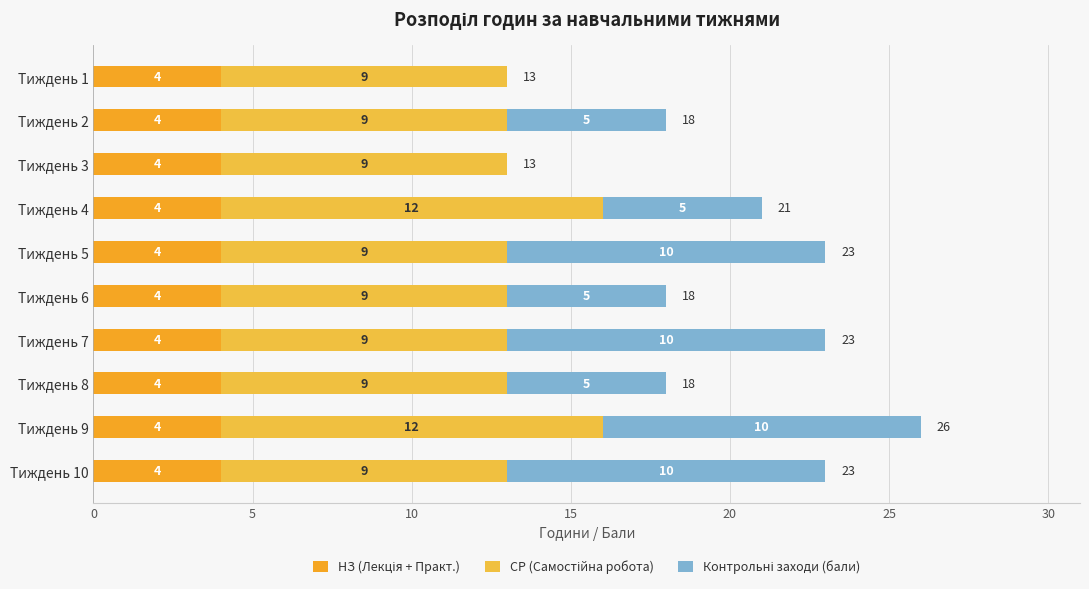

What are all the series names shown in the legend?

НЗ (Лекція + Практ.), СР (Самостійна робота), Контрольні заходи (бали)